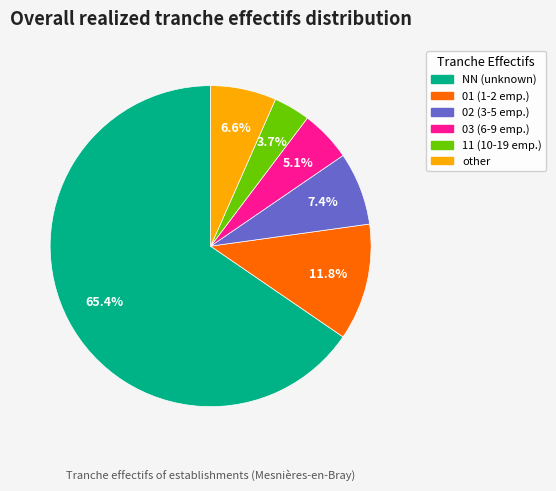

To the nearest percent, what percentage of the pie is 02?

7%